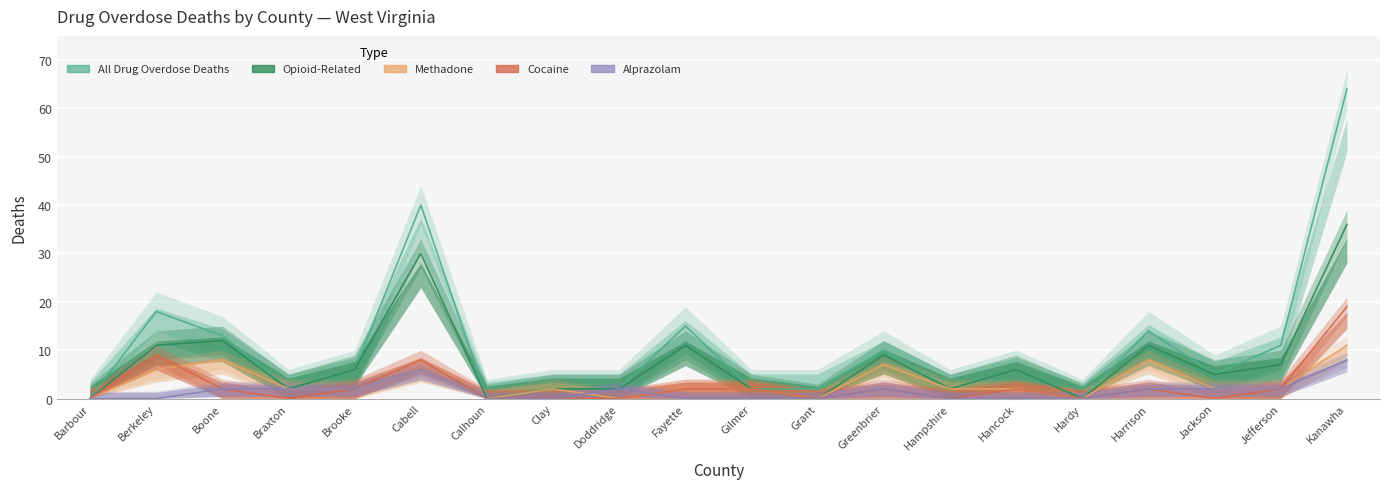

What position from the right is Grant?

9